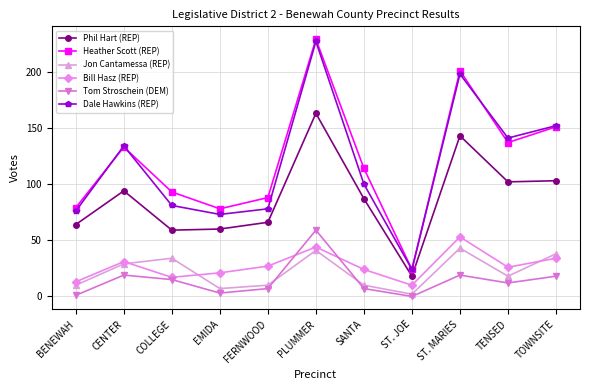

Where does the Bill Hasz (REP) series first go above 26?

CENTER